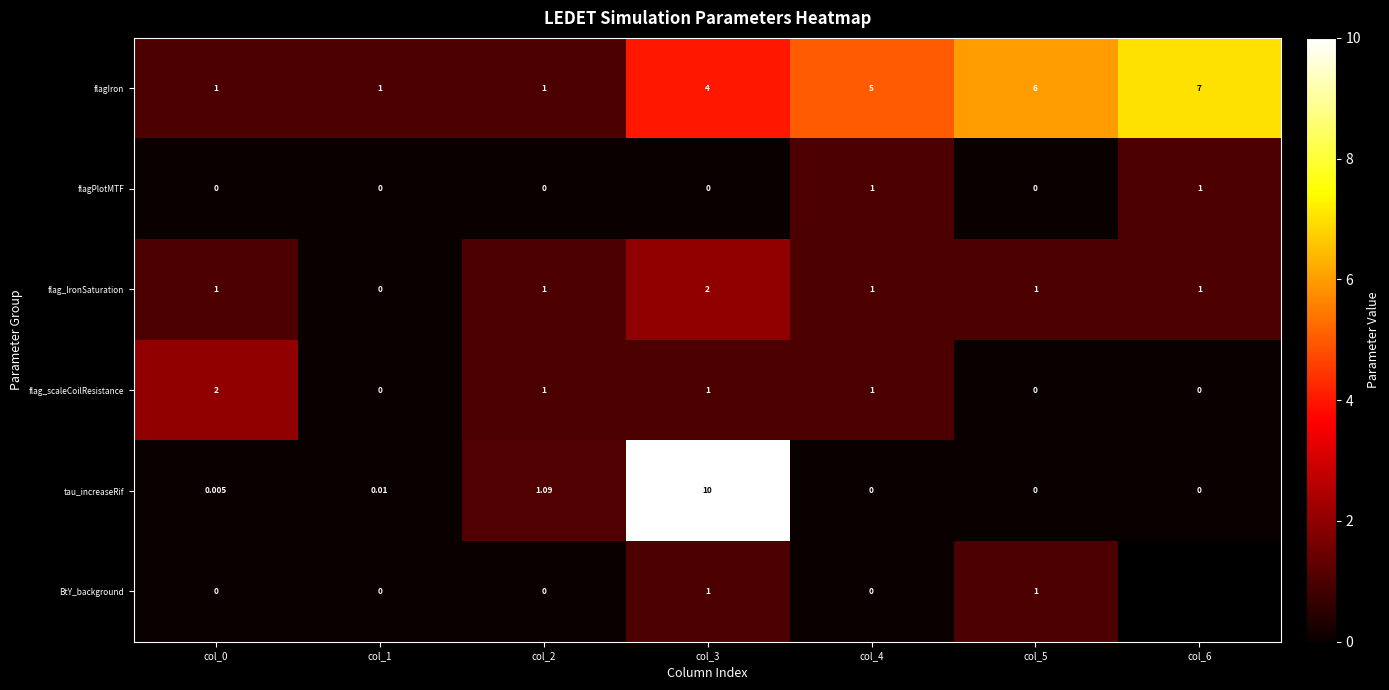

What is the difference between the maximum and minimum values in the tau_increaseRif series?

10.0